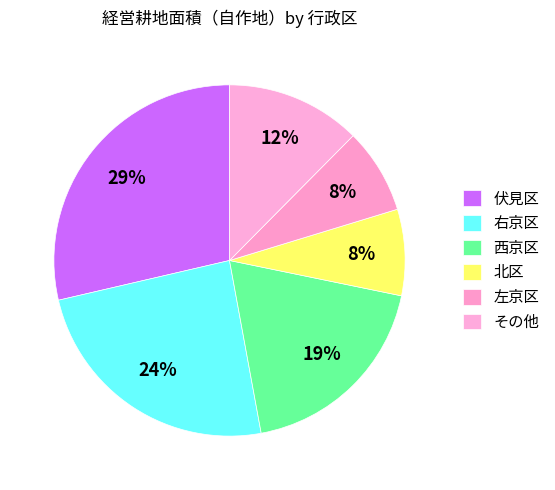

True or false: 右京区 accounts for 15% of the total.

False